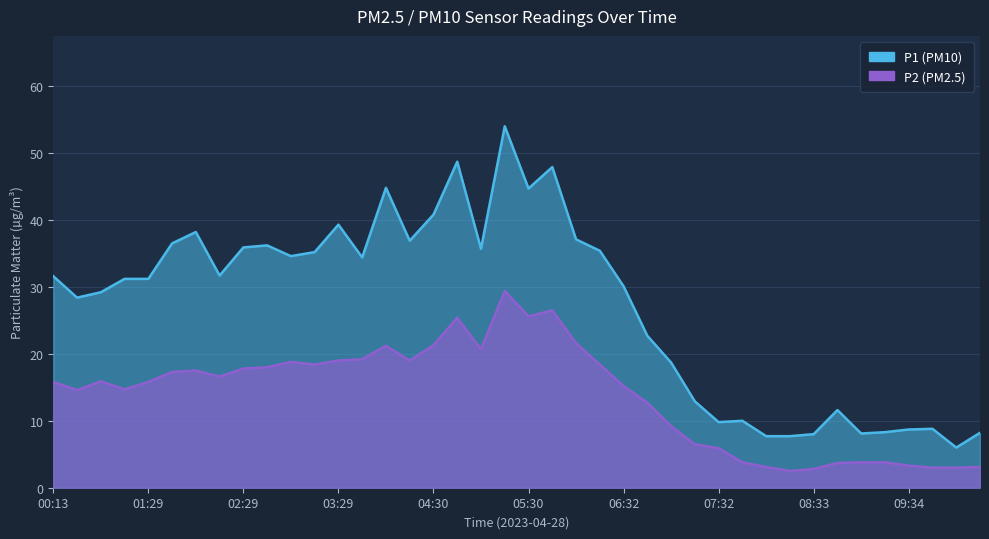

Reading right to left, what are all the values shown in this chart?

P1: 10:19=8.2	10:04=6.0	09:49=8.8	09:34=8.7	09:18=8.3	09:03=8.1	08:48=11.6	08:33=8.0	08:18=7.7	08:03=7.7	07:48=10.0	07:32=9.8	07:17=12.9	07:02=18.7	06:47=22.7	06:32=30.1	06:16=35.4	06:01=37.1	05:46=47.9	05:30=44.7	05:15=54.0	05:00=35.7	04:45=48.7	04:30=40.8	04:15=36.9	04:00=44.8	03:45=34.4	03:29=39.3	03:14=35.2	02:59=34.6	02:44=36.2	02:29=35.9	02:14=31.7	01:59=38.2	01:44=36.5	01:29=31.2	01:13=31.2	00:43=29.2	00:28=28.4	00:13=31.6
P2: 10:19=3.1	10:04=3.0	09:49=3.0	09:34=3.3	09:18=3.8	09:03=3.8	08:48=3.7	08:33=2.8	08:18=2.5	08:03=3.1	07:48=3.8	07:32=5.9	07:17=6.5	07:02=9.2	06:47=12.7	06:32=15.2	06:16=18.4	06:01=21.6	05:46=26.5	05:30=25.6	05:15=29.4	05:00=20.7	04:45=25.4	04:30=21.3	04:15=19.0	04:00=21.2	03:45=19.2	03:29=19.0	03:14=18.4	02:59=18.8	02:44=18.0	02:29=17.8	02:14=16.6	01:59=17.5	01:44=17.3	01:29=15.8	01:13=14.7	00:43=15.9	00:28=14.6	00:13=15.8